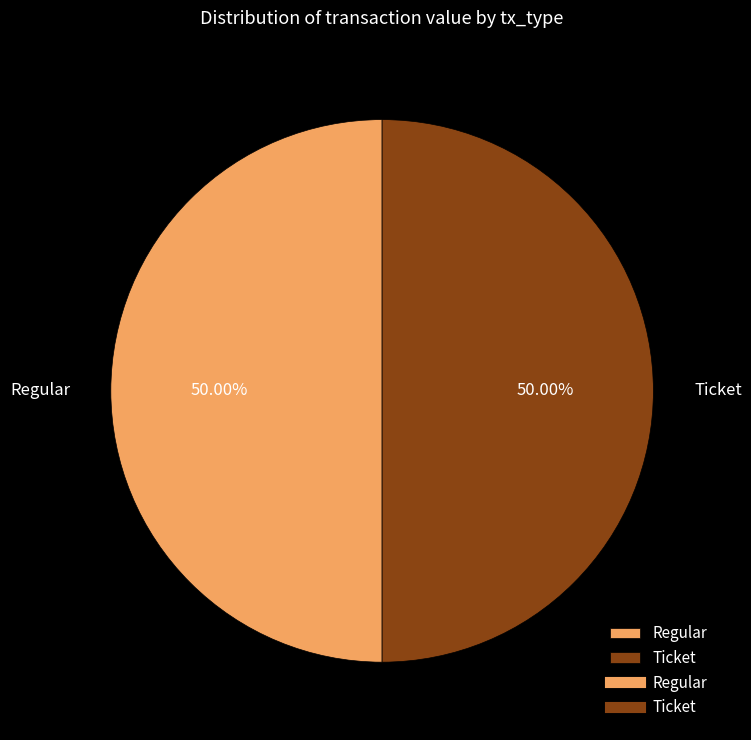

Is the sum of Regular and Ticket greater than half?

Yes